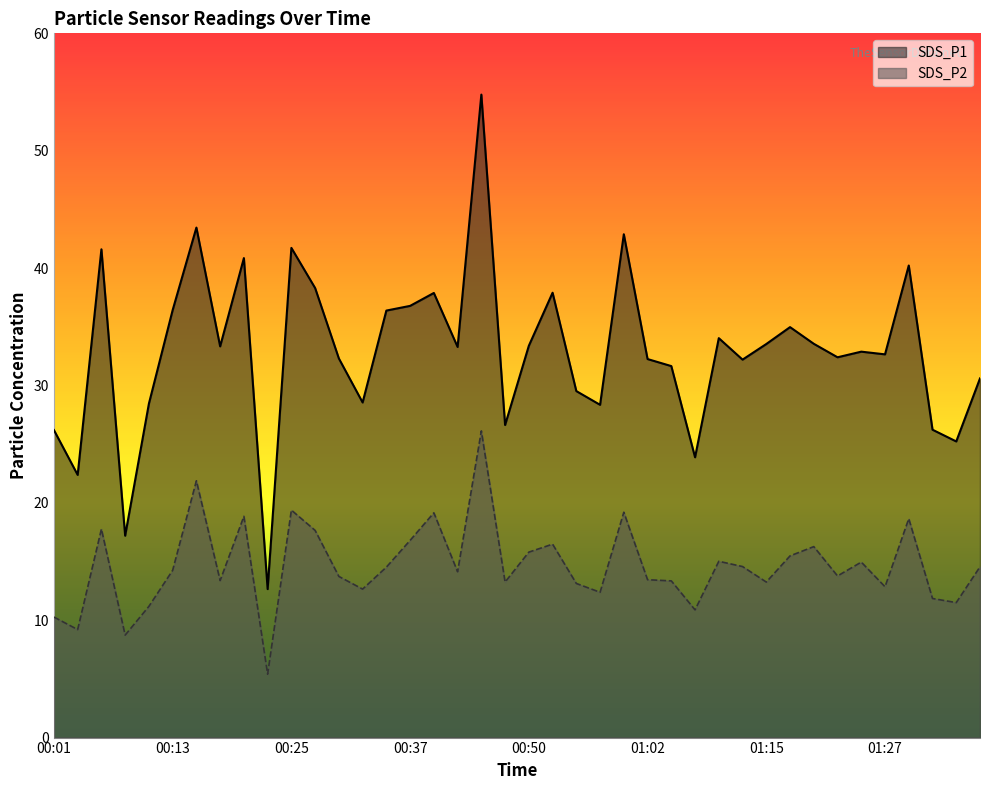

How many values in the SDS_P1 series are below 33?

20